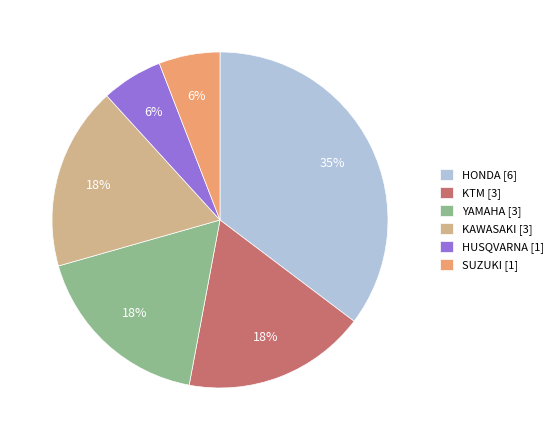

Is there a majority slice in this chart?

No